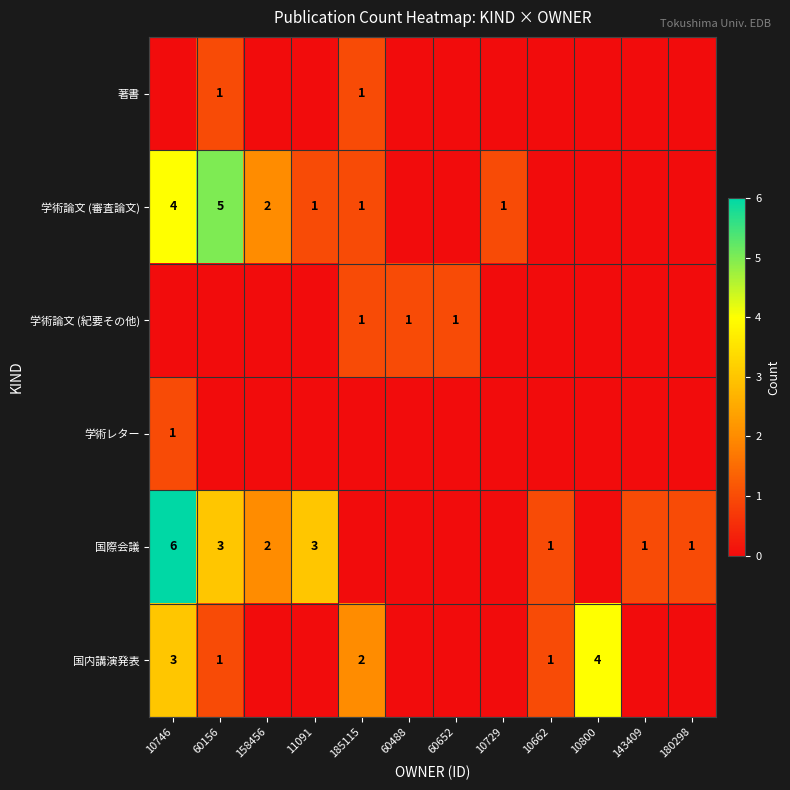

At how many categories does at least one series exceed 4?

2